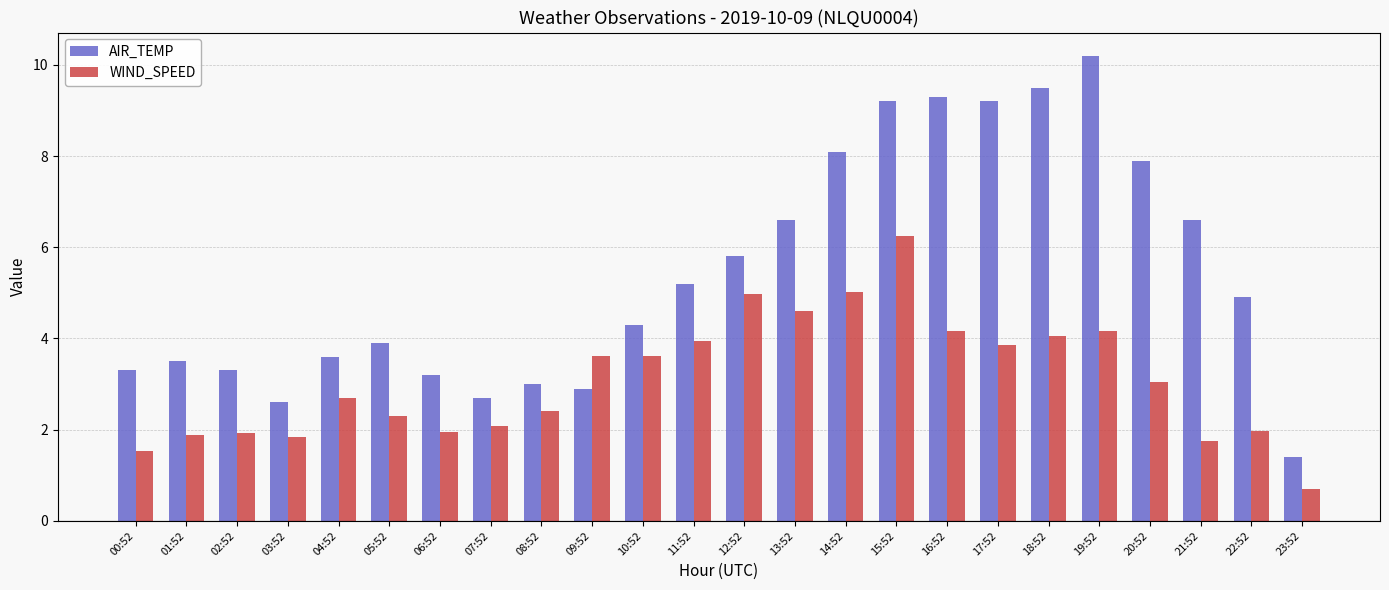

Which series has the widest spread of values?

AIR_TEMP